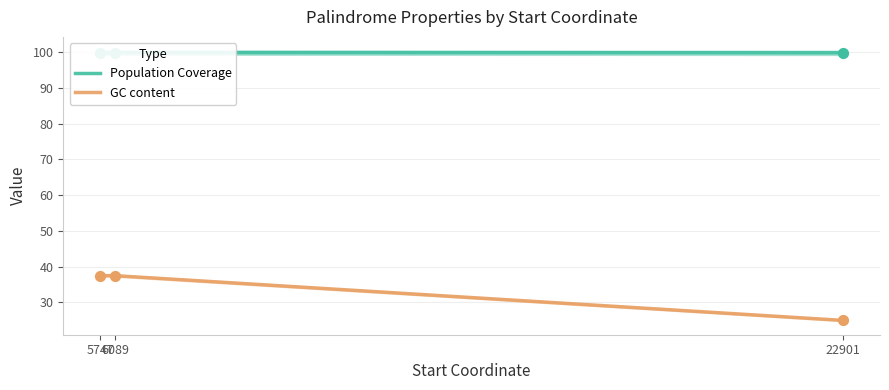

Which series reaches the minimum Y coordinate?

GC content